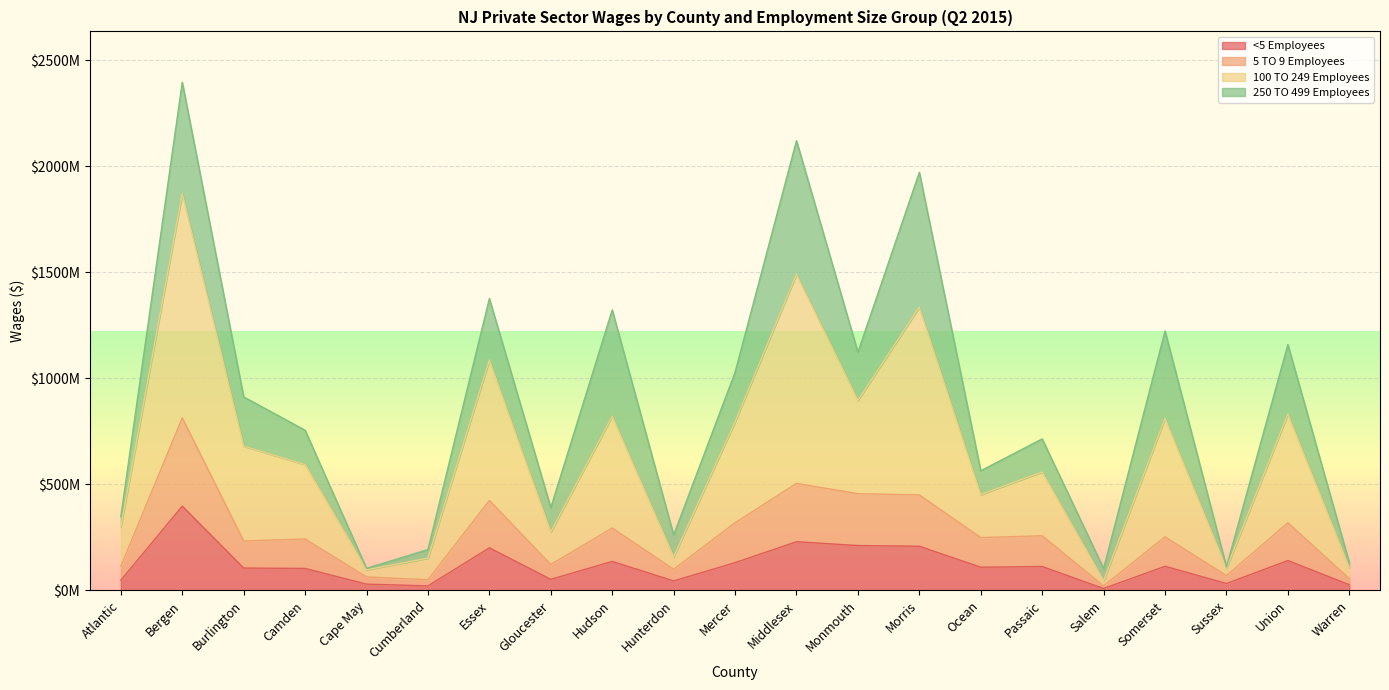

True or false: 100 TO 249 Employees has a value of 1363253571 at Mercer.

False